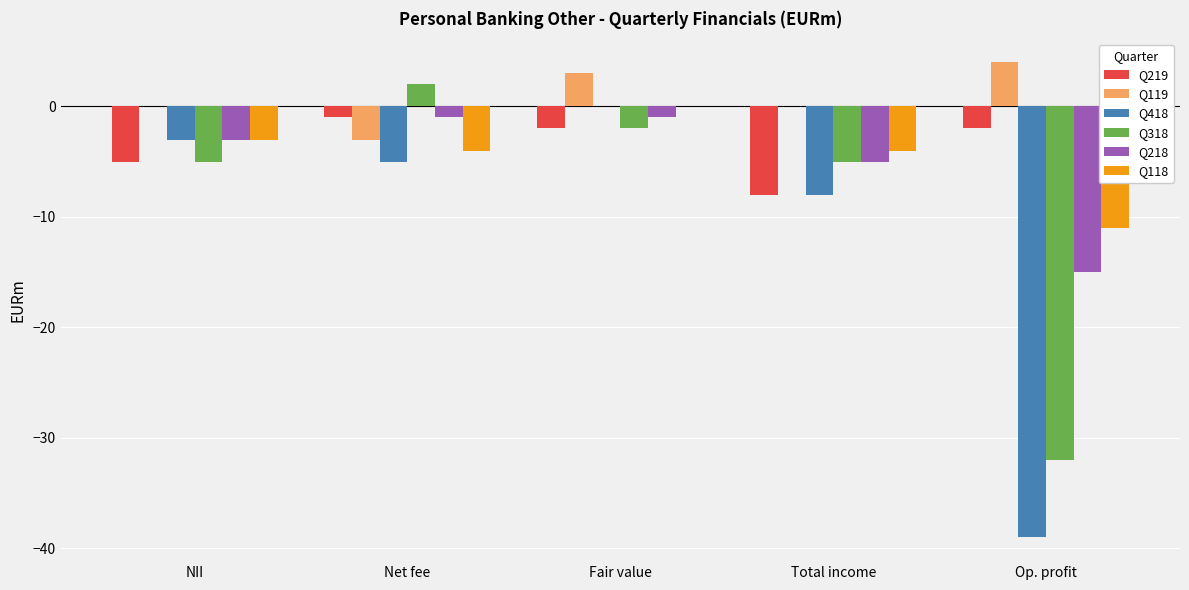

Is the value of Q219 at Total income greater than the value of Q218 at Fair value?

No